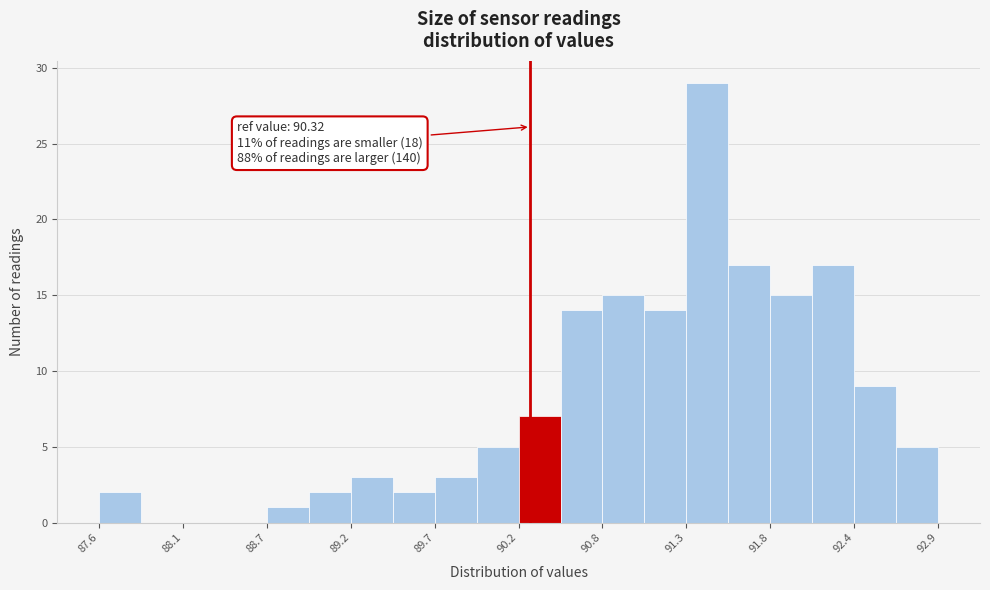

Read against the x-axis, roughly where is the centre of the tallest bar?

91.4